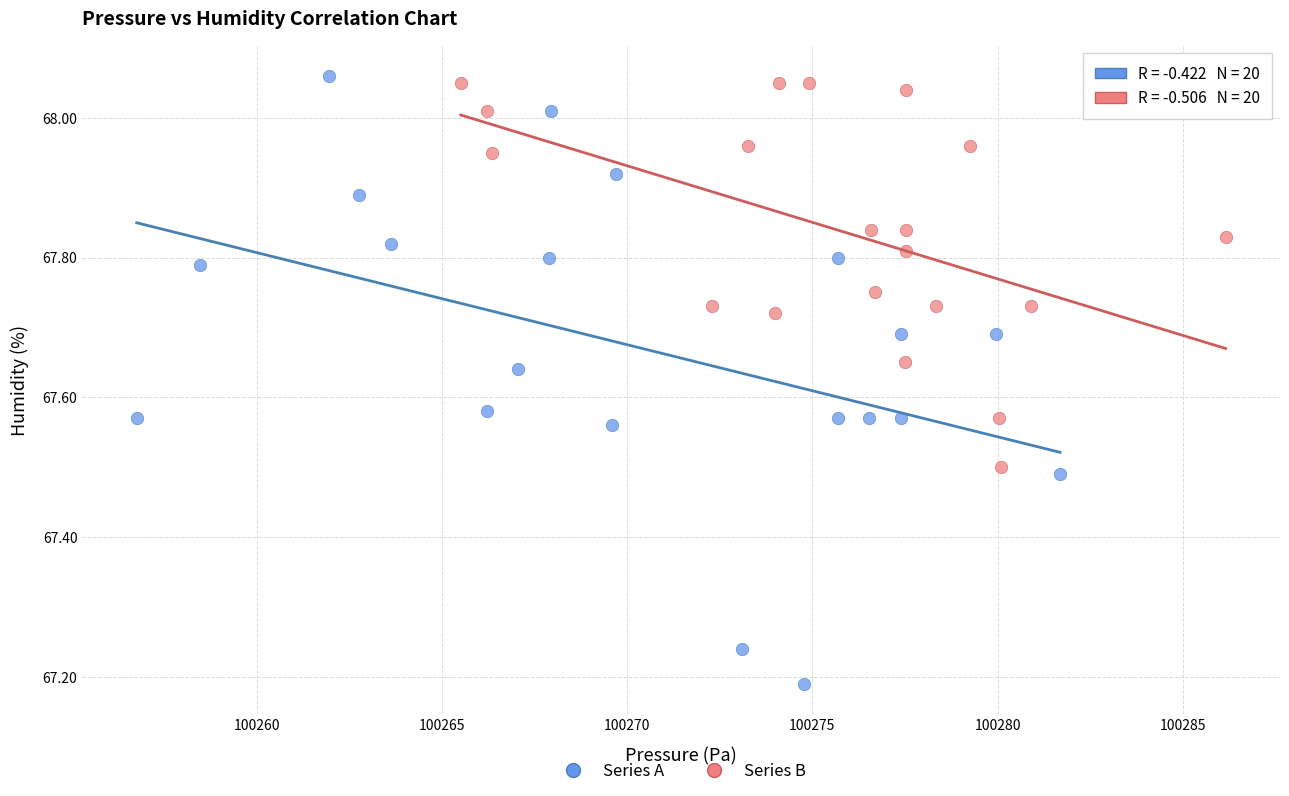

Which series contains the lowest Y value?

Series A